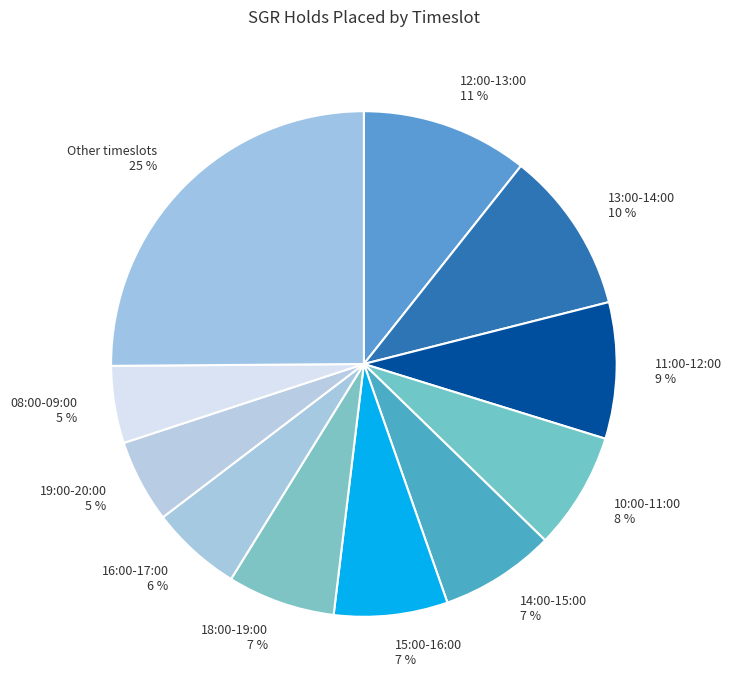

Is Other timeslots the majority of the pie?

No